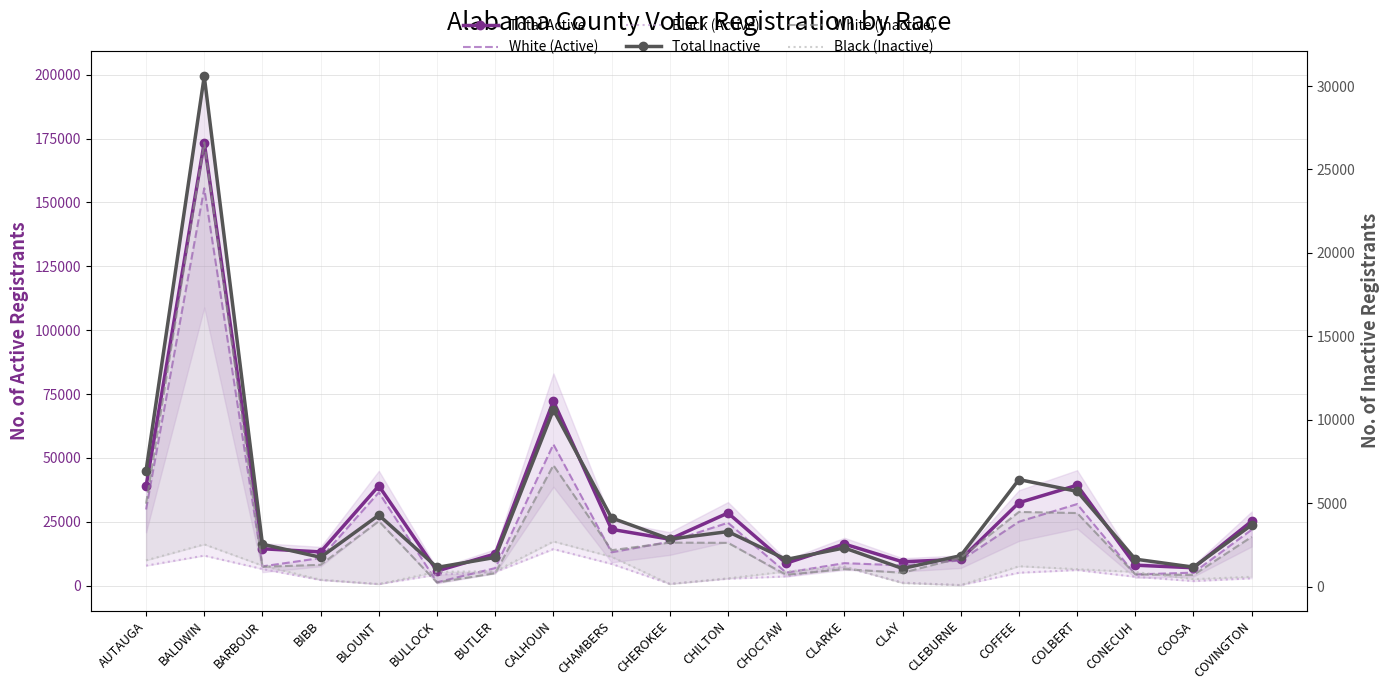

What is the label of the 4th point from the left?

BIBB